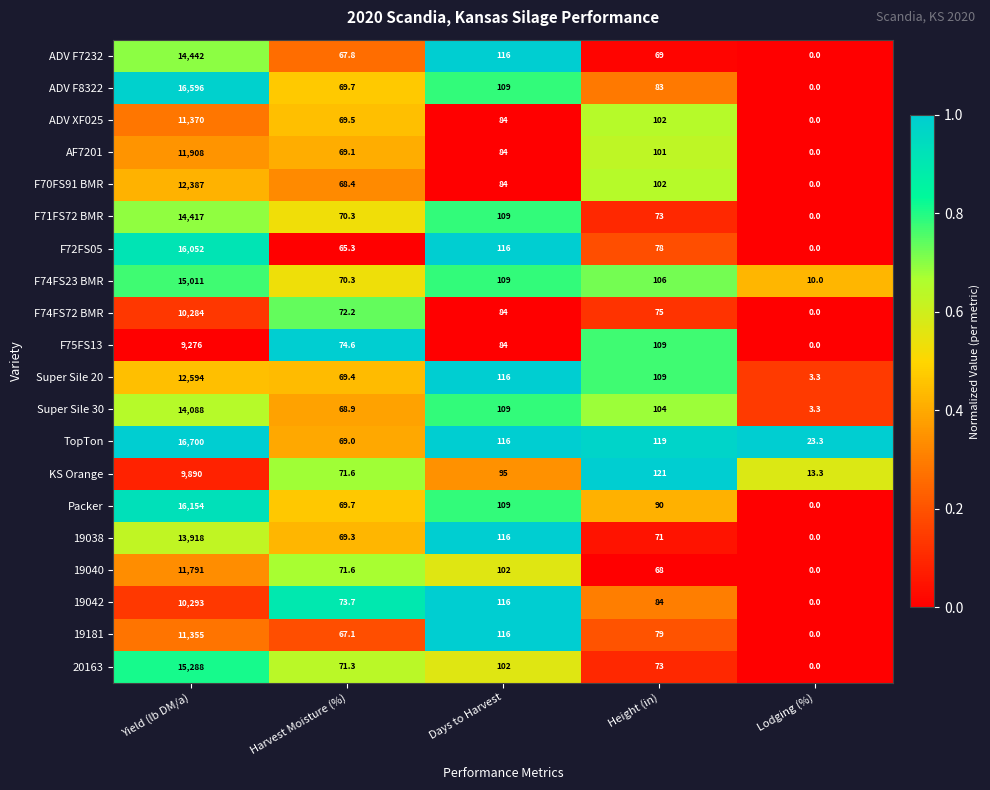

What is the maximum value shown in the chart?

16700.0